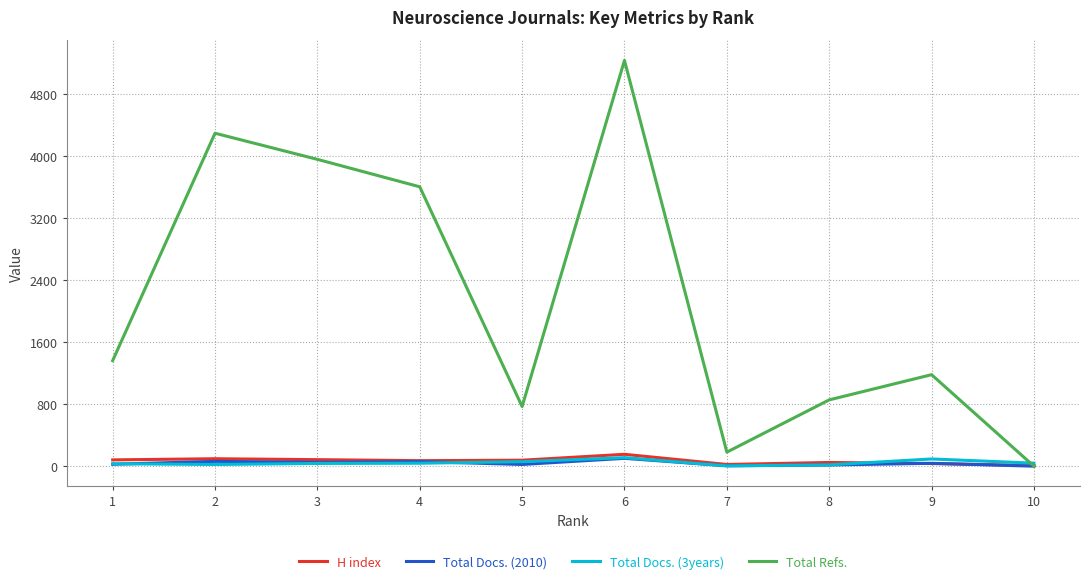

Which series changed the most between 4 and 6?

Total Refs.